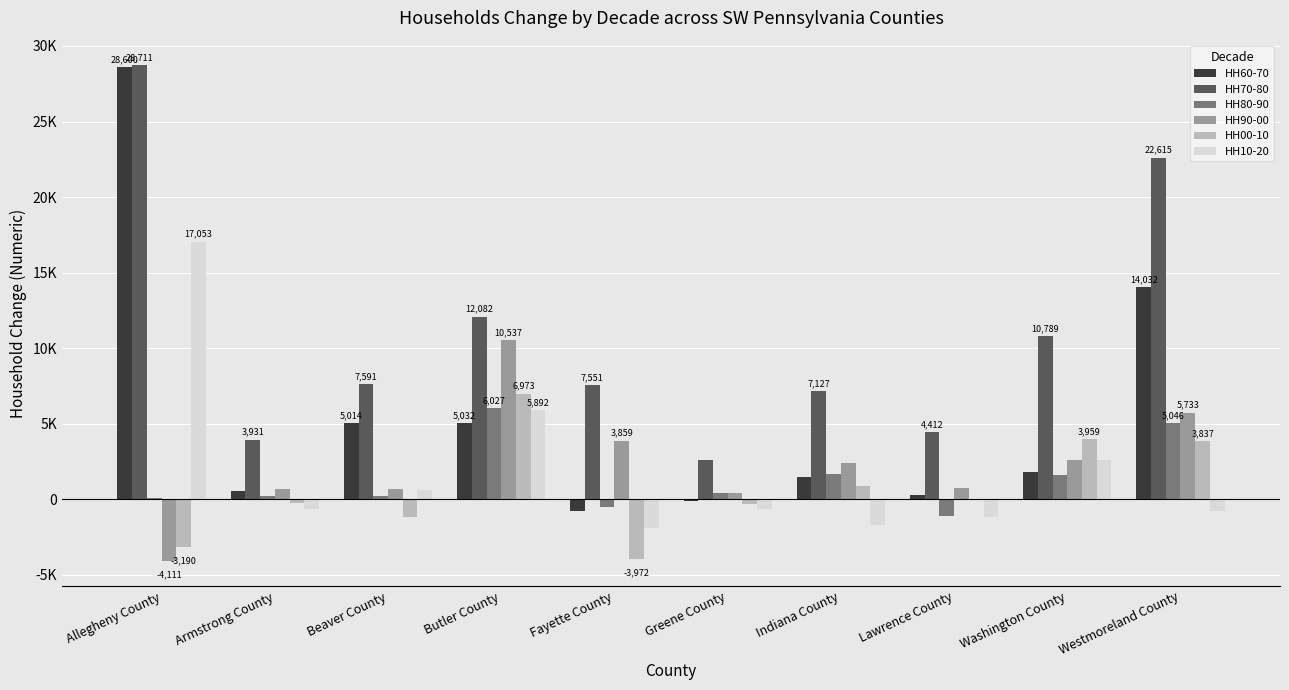

What is the label of the 8th bar from the right?

Beaver County